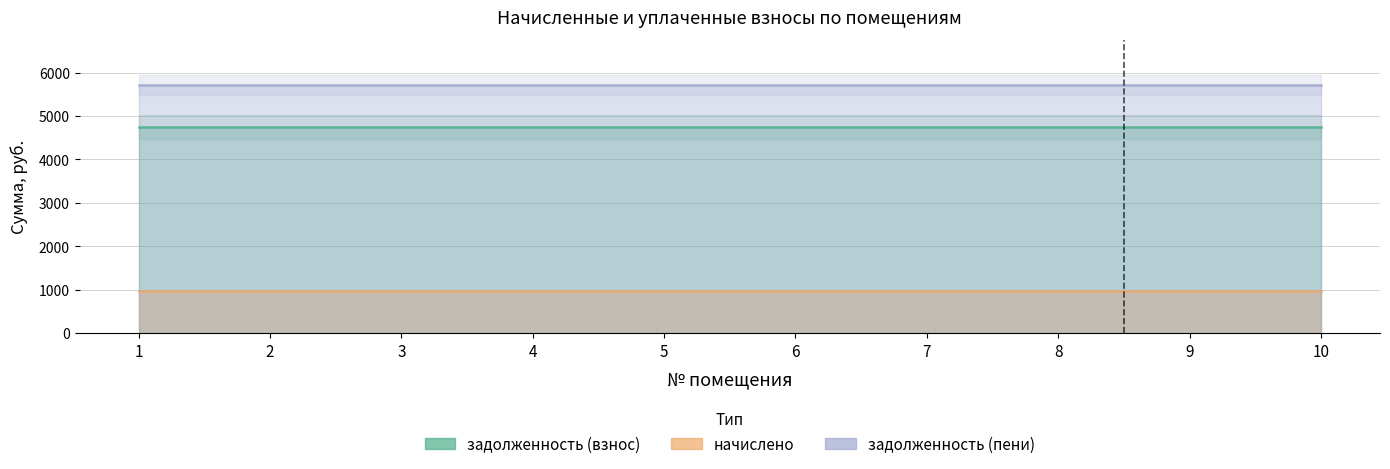

Which has a higher value, 2 or 9?

2